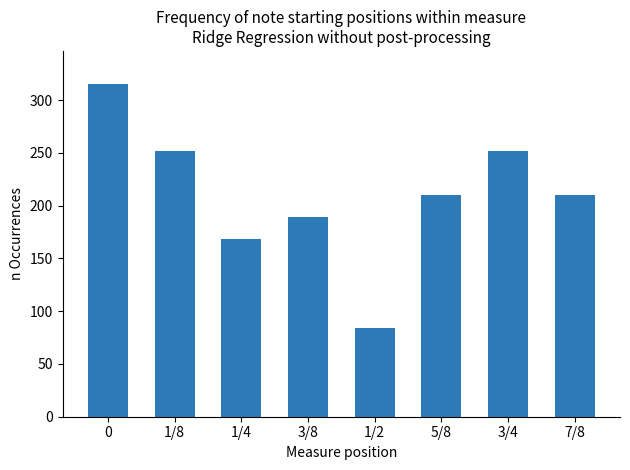

What is the sum of the values at 3/4 and 1/2?

336